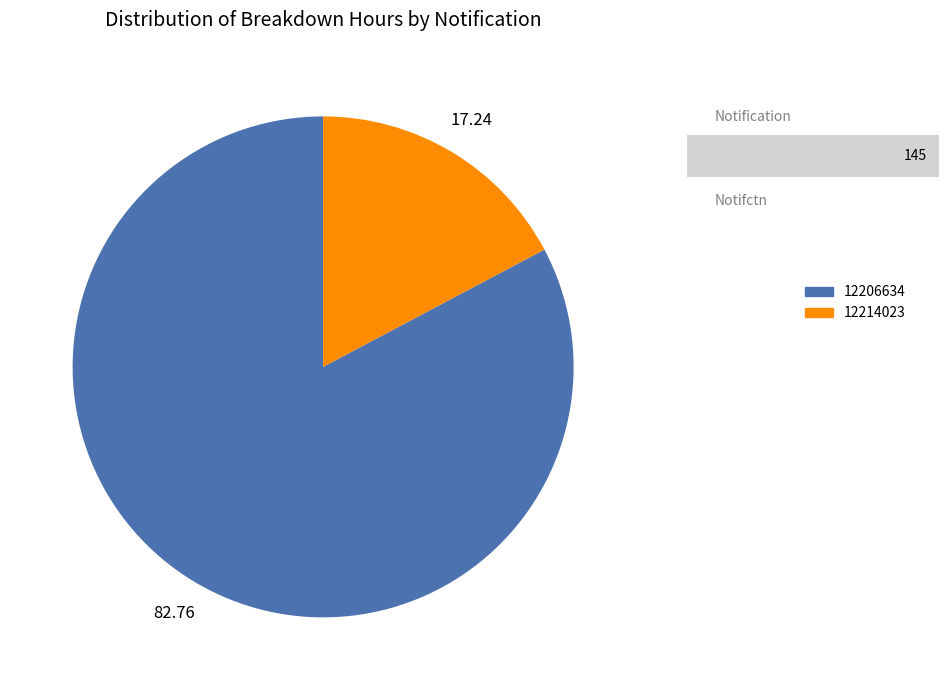

Which slice is the largest?

12206634